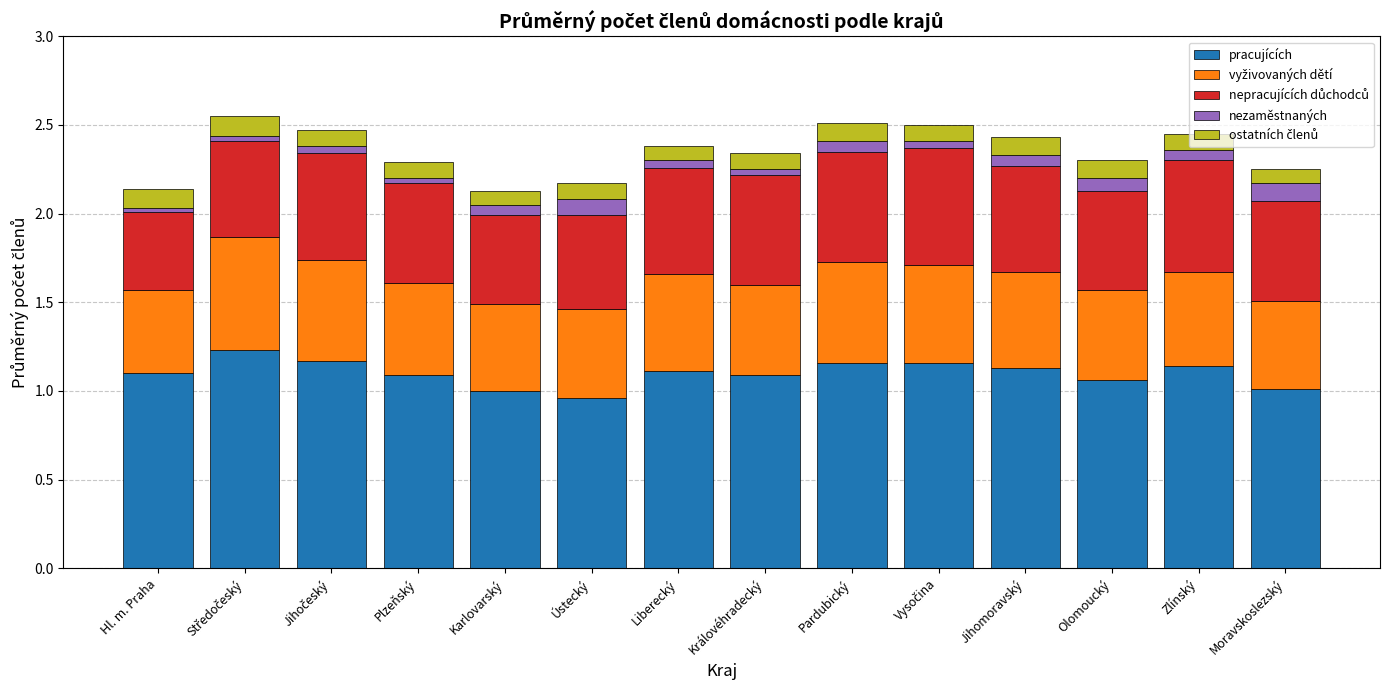

True or false: pracujících has a value of 0.7 at Liberecký.

False